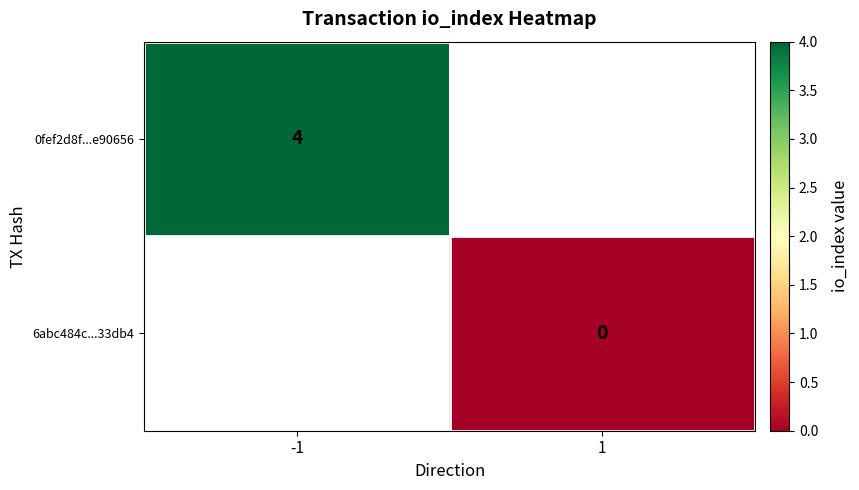

The 0fef2d8f...e90656 series shows 4 at -1. True or false?

True